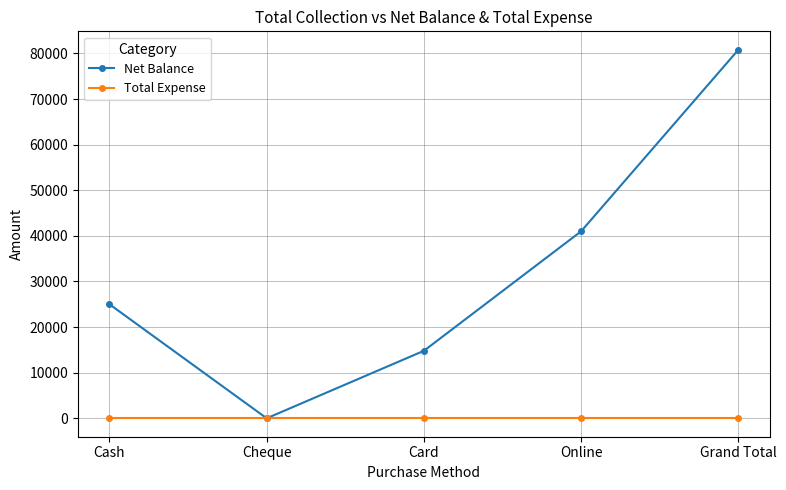

True or false: Net Balance has a value of 3965 at Card.

False